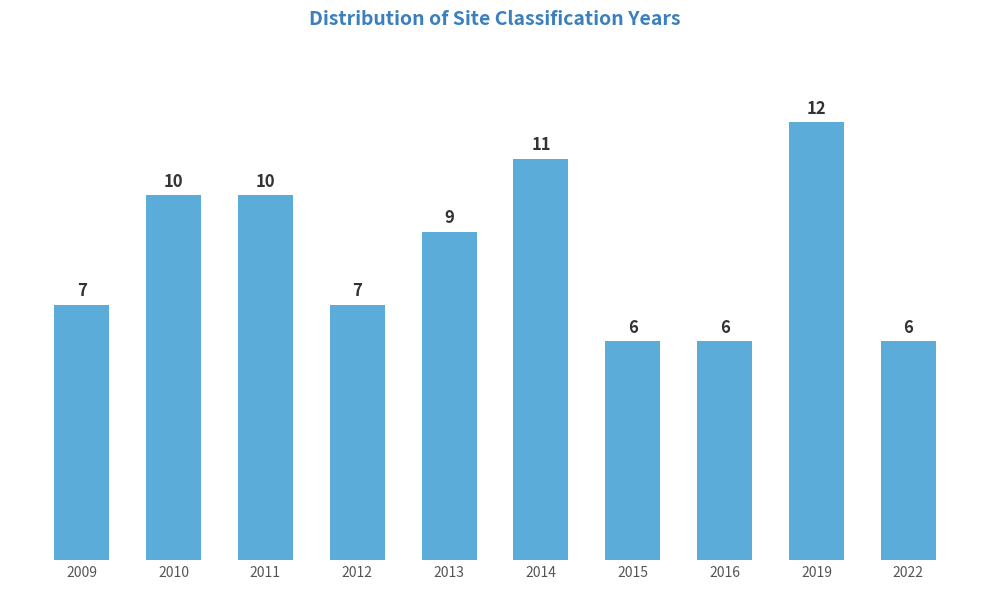

Reading right to left, transcribe all the data shown in this chart.

2022=6	2019=12	2016=6	2015=6	2014=11	2013=9	2012=7	2011=10	2010=10	2009=7